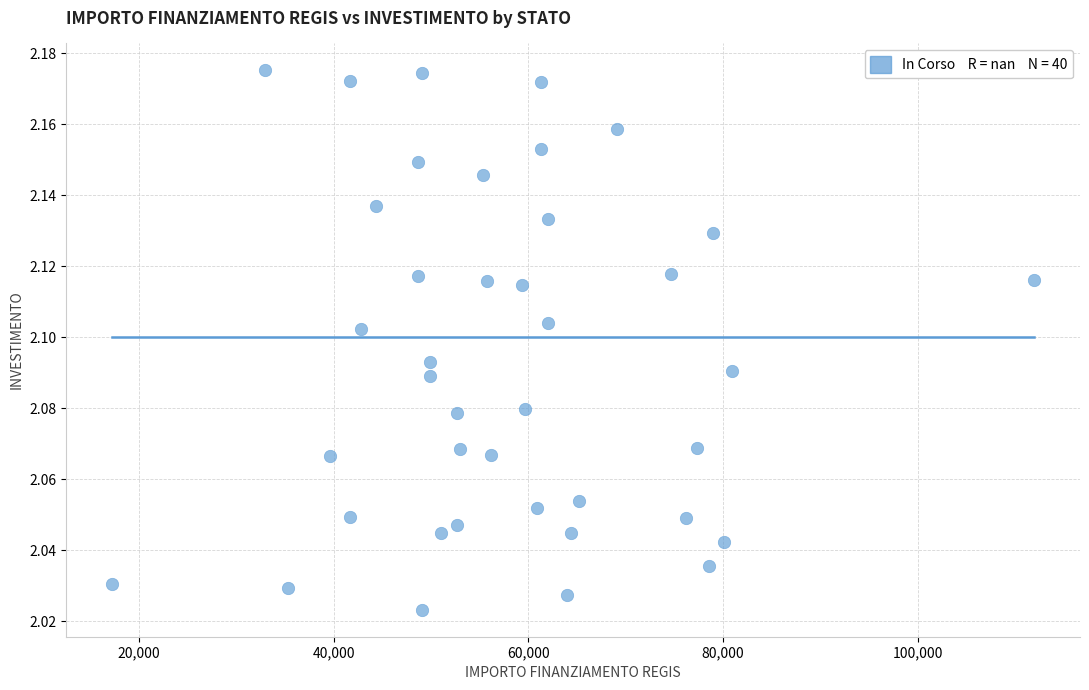

What is the range of X values (max minus min)?

94665.7